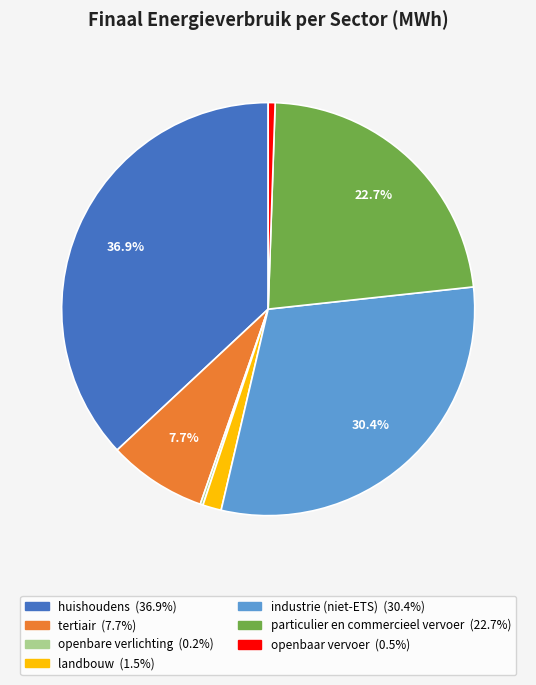

What is the ratio of the value at huishoudens to the value at openbaar vervoer?

68.5